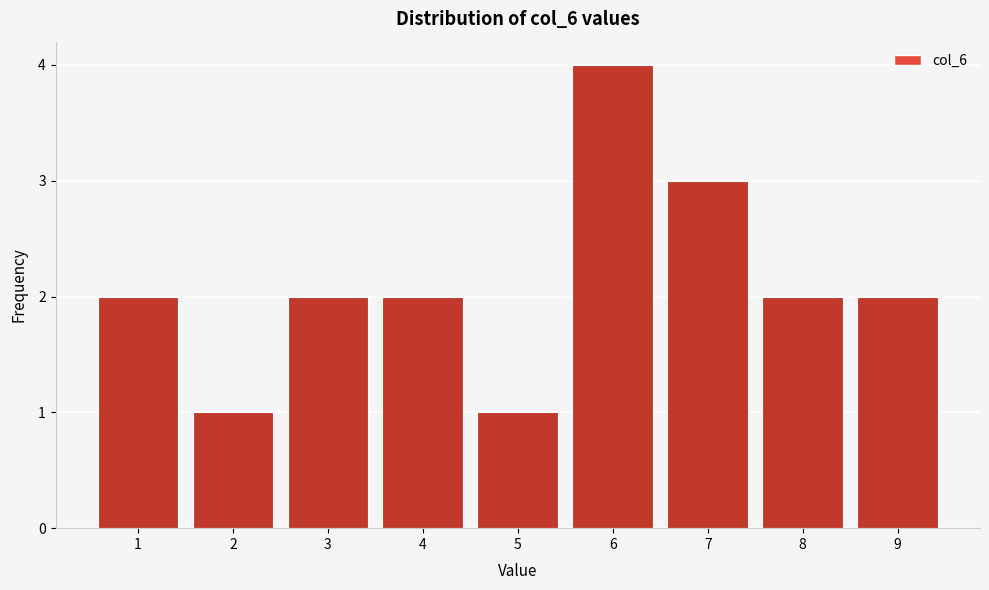

Reading left to right, extract all data points from this chart.

2	1	2	2	1	4	3	2	2